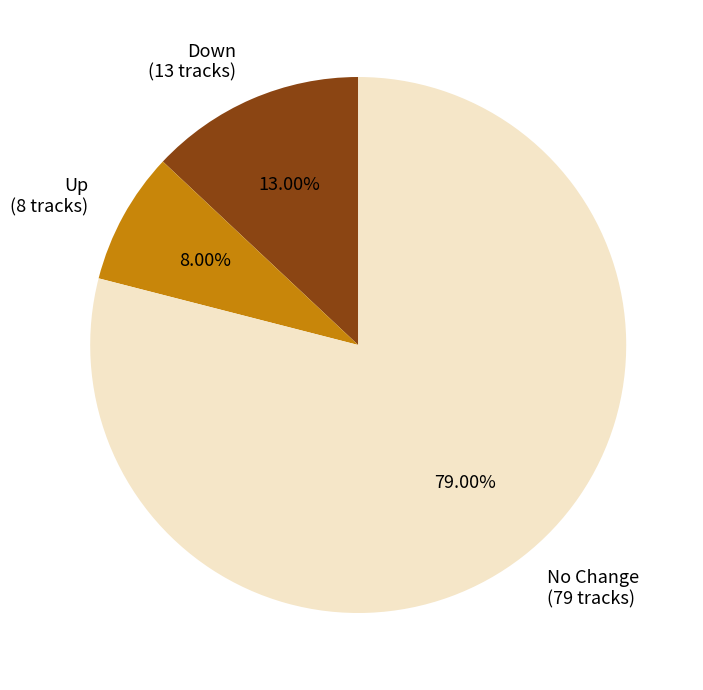

Does any single category account for the majority?

Yes